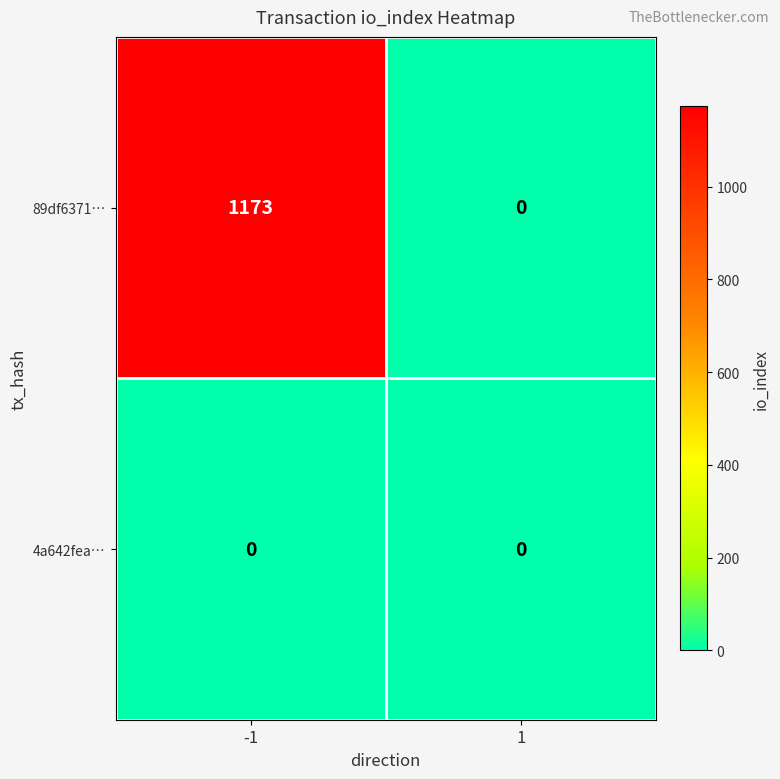

At -1, list the series in order from largest to smallest.

89df6371…, 4a642fea…